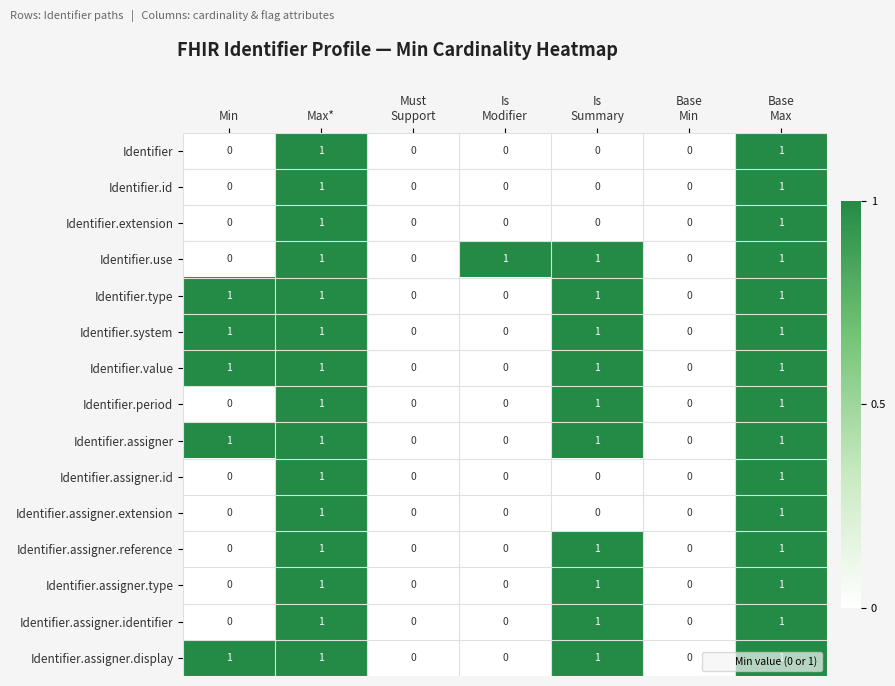

The value of Identifier.type at Max* is 1. True or false?

True